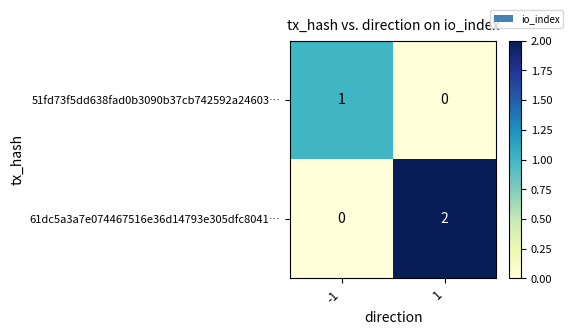

Reading right to left, list all the values displayed in this chart.

51fd73f5dd638fad0b3090b37cb742592a24603…: 1=0	-1=1
61dc5a3a7e074467516e36d14793e305dfc8041…: 1=2	-1=0